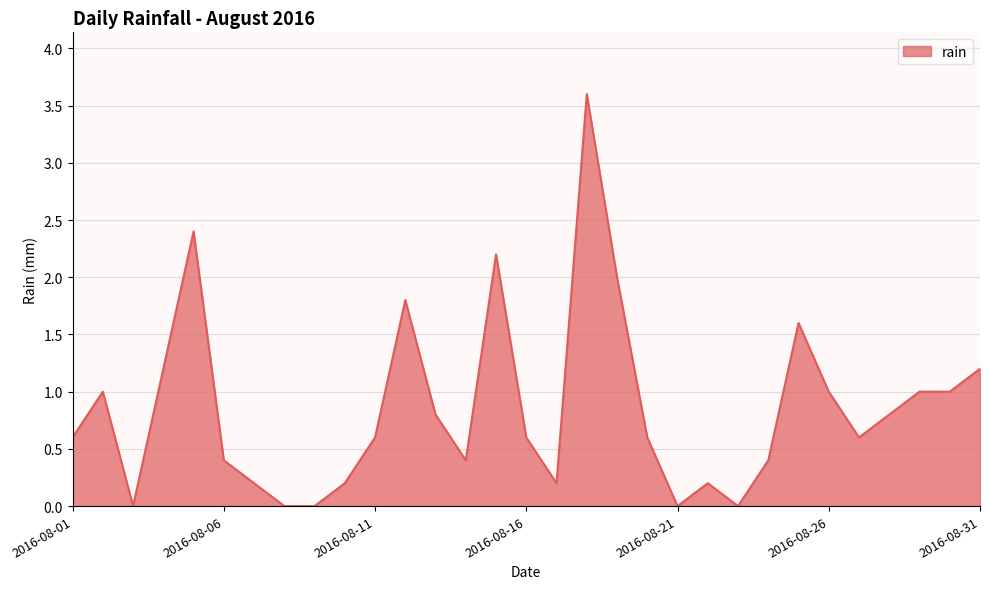

How many distinct data groups are displayed?

1